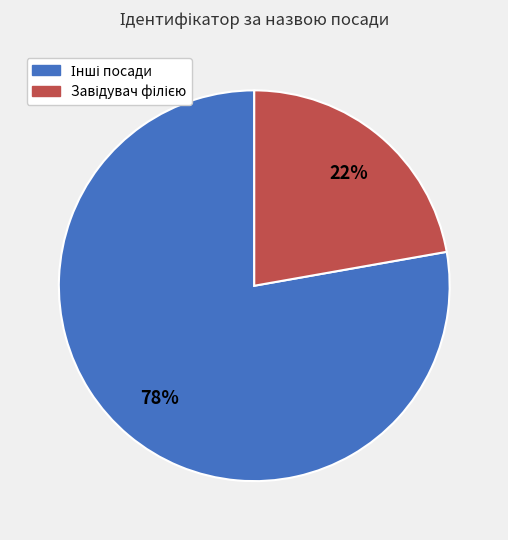

To the nearest percent, what is the difference between the largest and smallest slice percentages?

56%